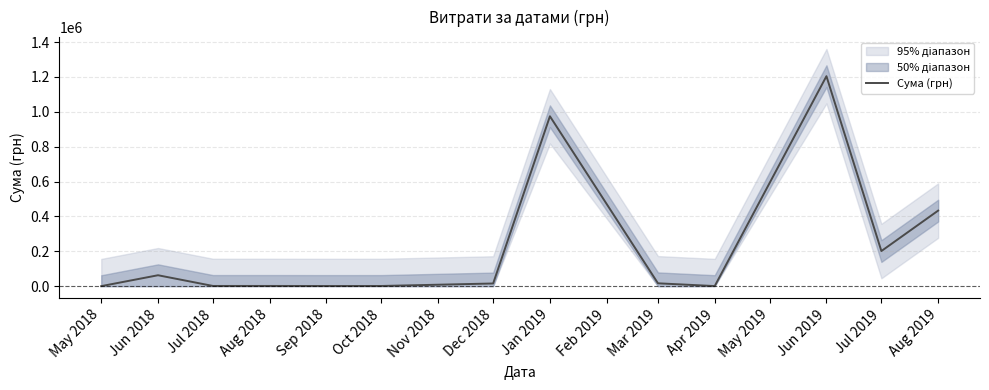

What is the maximum value for Сума (грн)?

1204251.0